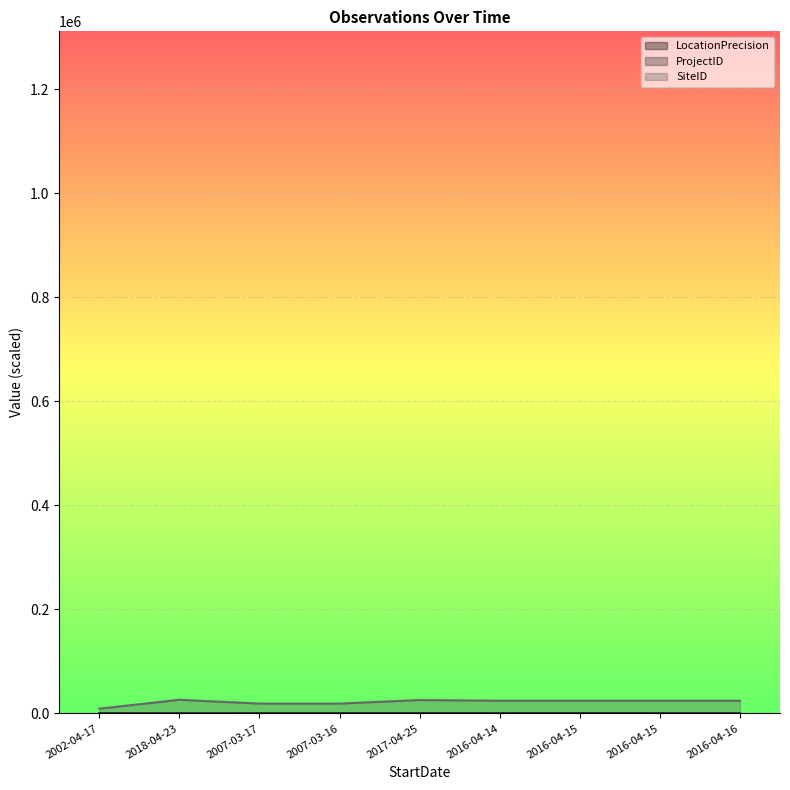

Reading left to right, extract all data points from this chart.

LocationPrecision: 100.0	50.0	100.0	100.0	300.0	100.0	300.0	100.0	100.0
ProjectID: 48.2	135.2	80.0	80.0	80.0	149.6	149.6	149.6	149.6
SiteID: 9107.4	26221.5	18895.9	18895.6	25723.5	24437.7	24437.8	24437.8	24437.9